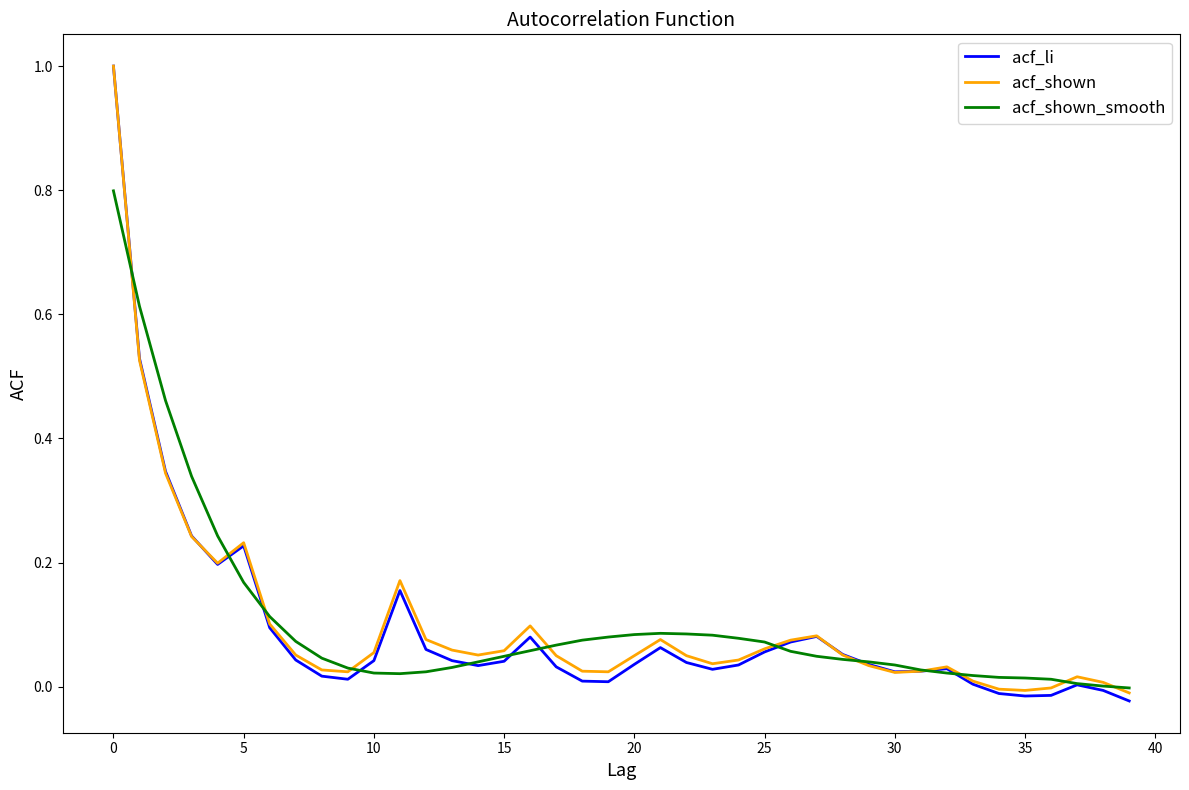

Which series has the widest spread of values?

acf_li